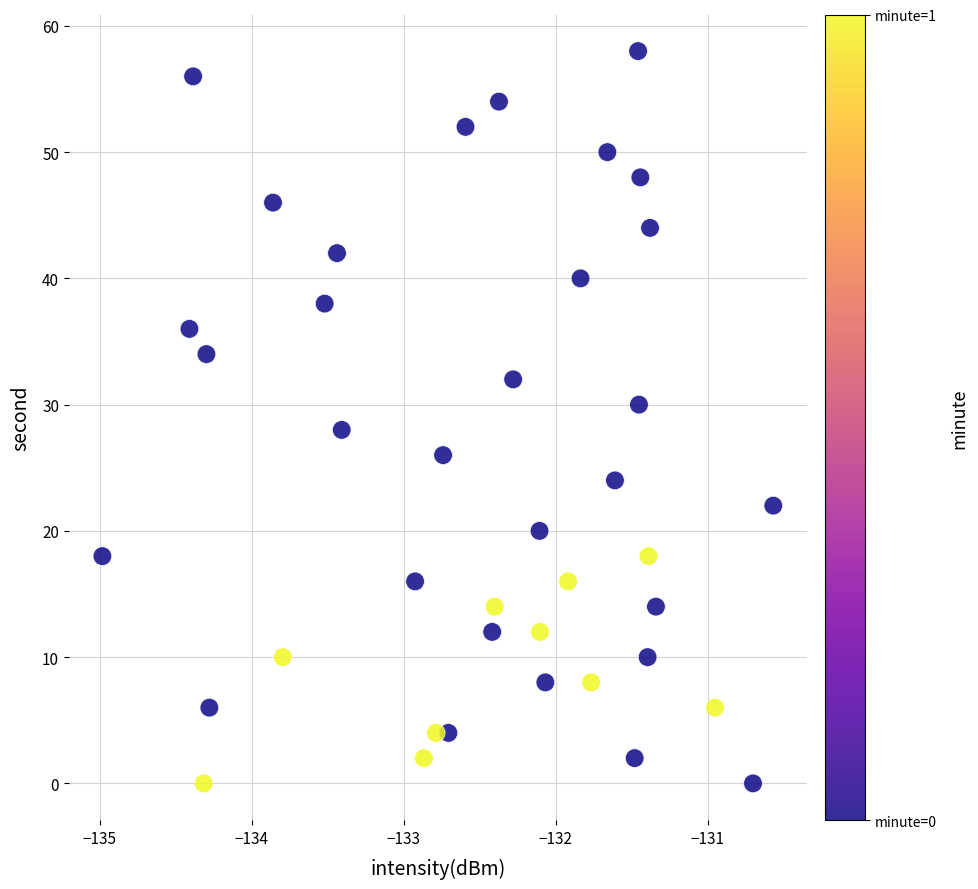

What is the range of Y values (max minus min)?

58